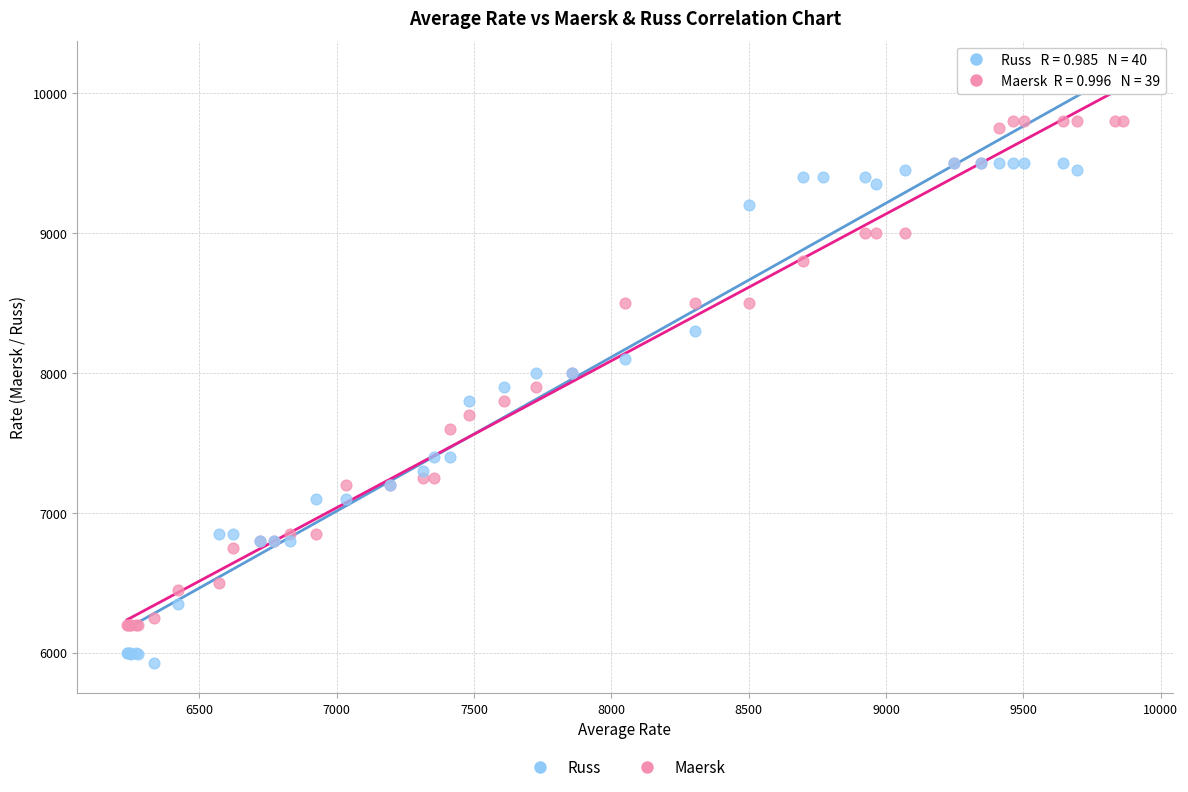

Which series has the widest spread of Y values?

Russ